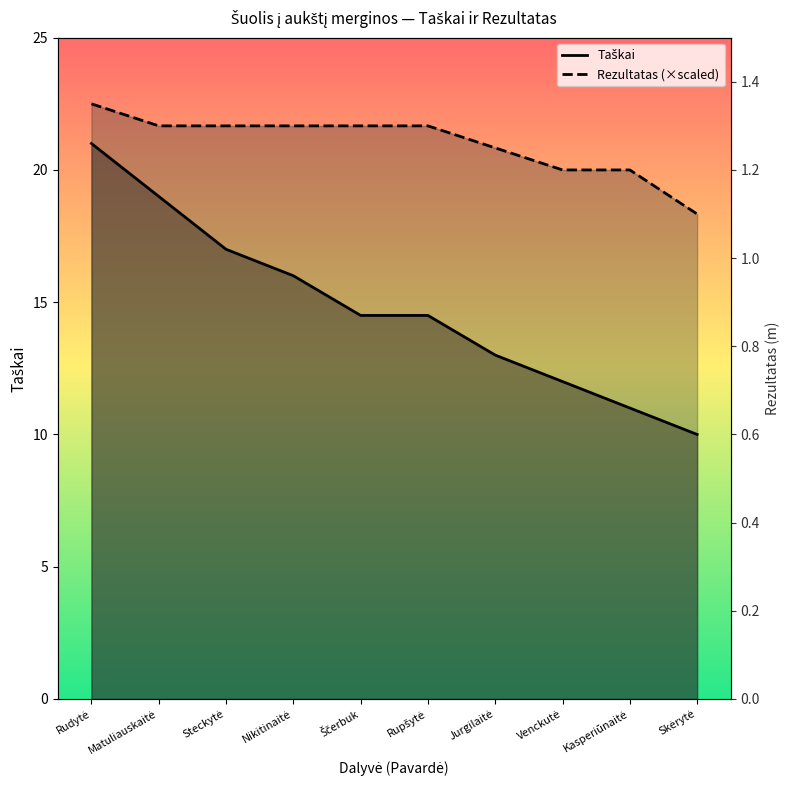

What value does the Taškai series have at Matuliauskaitė?

19.0